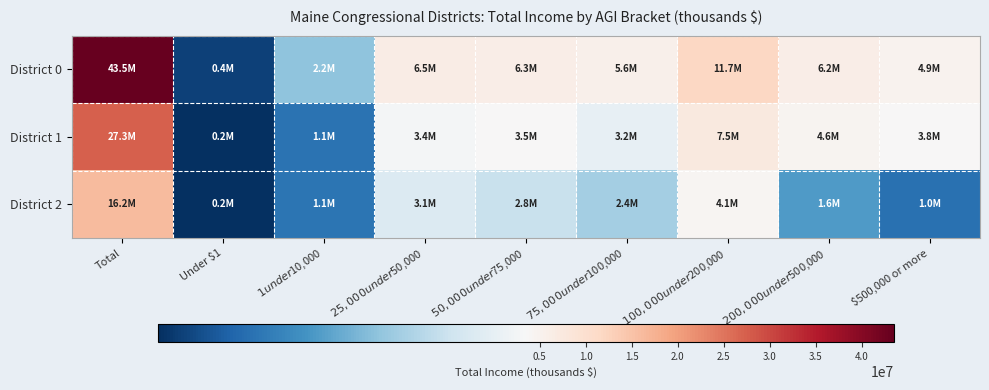

What is the difference between the highest and lowest values at Under $1?

231399